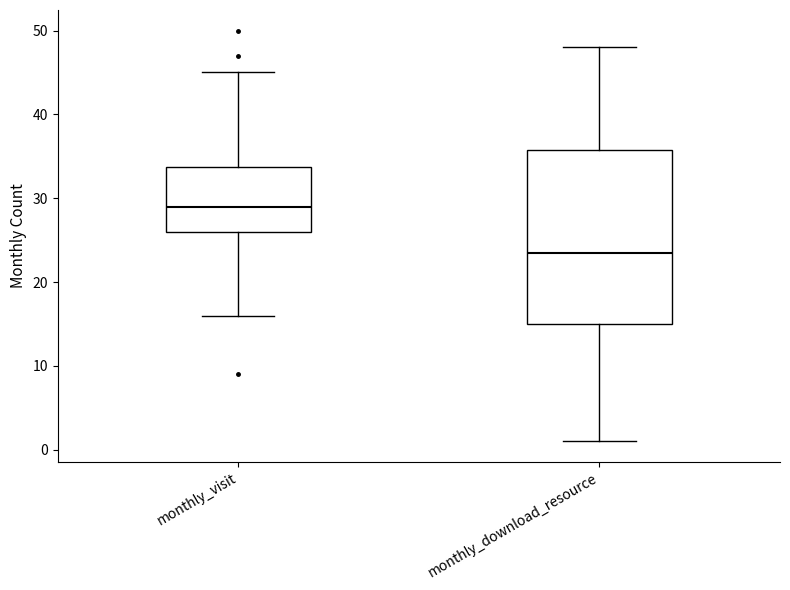

Reading left to right, read every box against the y-axis: the position of its median line, the range the box covers, and the ends of its whiskers. The values are not printed on the chart, so give them approximately, as read against the axis.

monthly_visit: median 29, box 26 to 34, whiskers 16 to 45
monthly_download_resource: median 24, box 15 to 36, whiskers 1 to 48